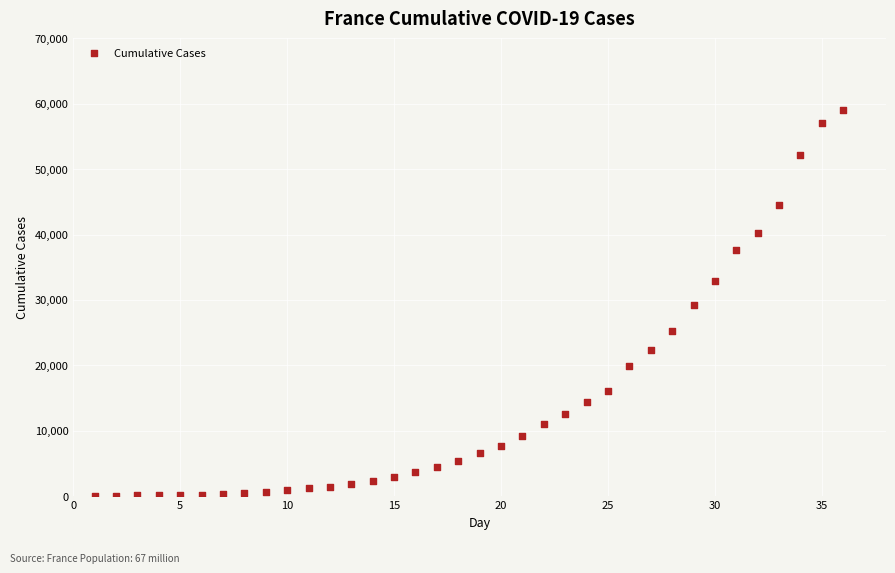

What is the range of Y values (max minus min)?

59067